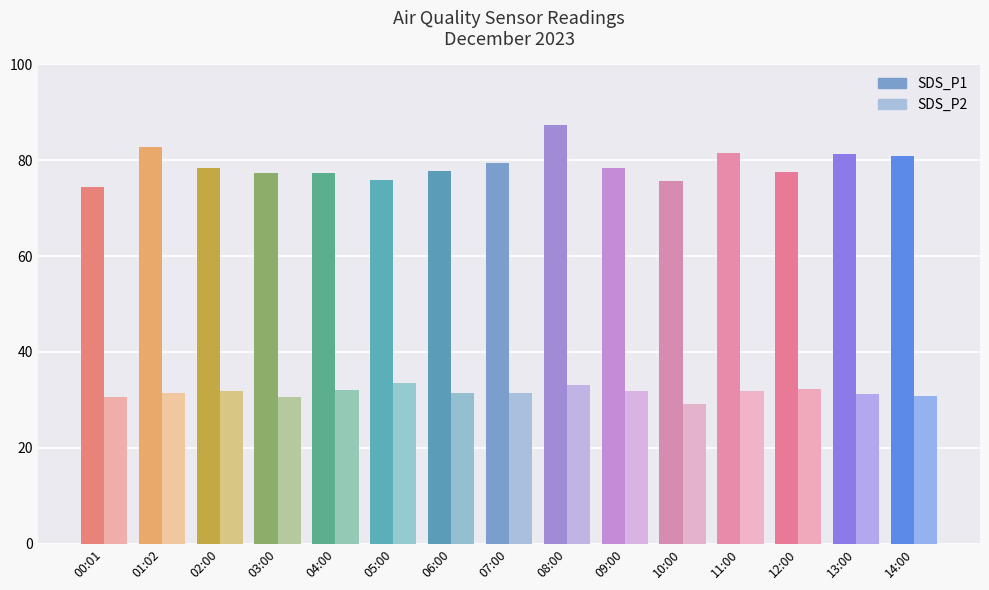

At which category does the chart reach its peak across all series?

08:00